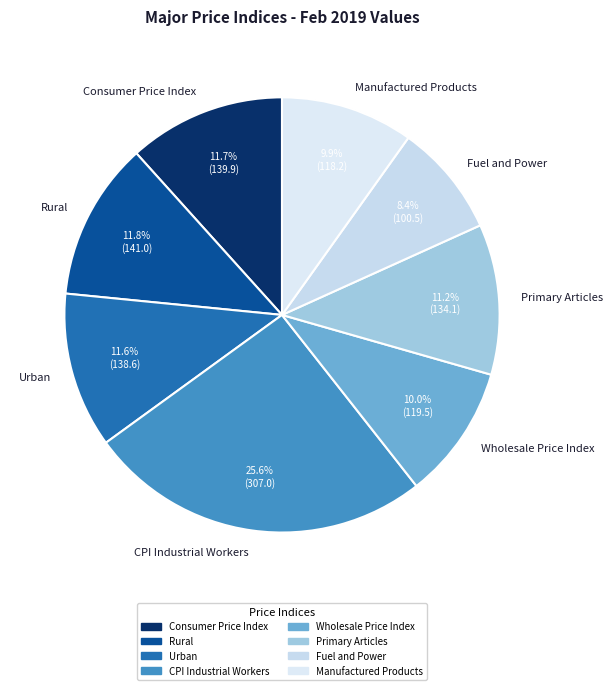

What is the ratio of the value at Fuel and Power to the value at Rural?

0.7